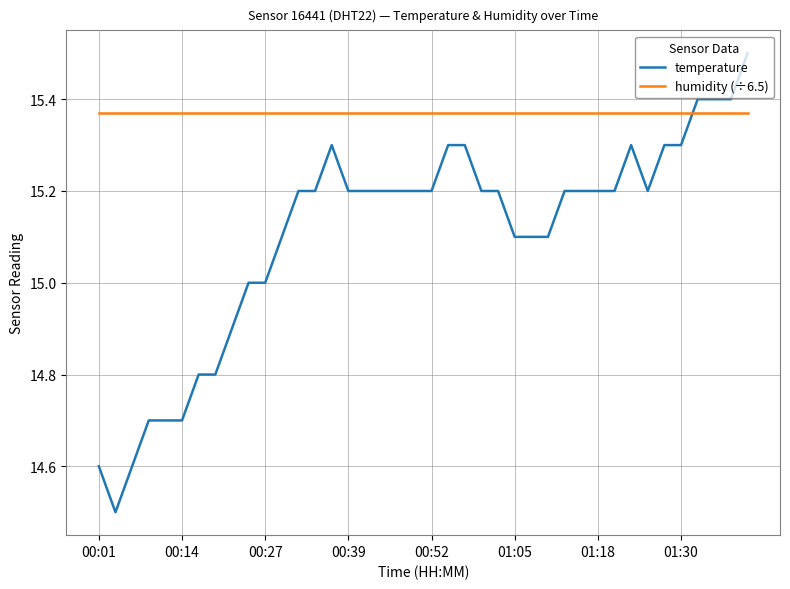

What is the minimum value shown in the chart?

14.5